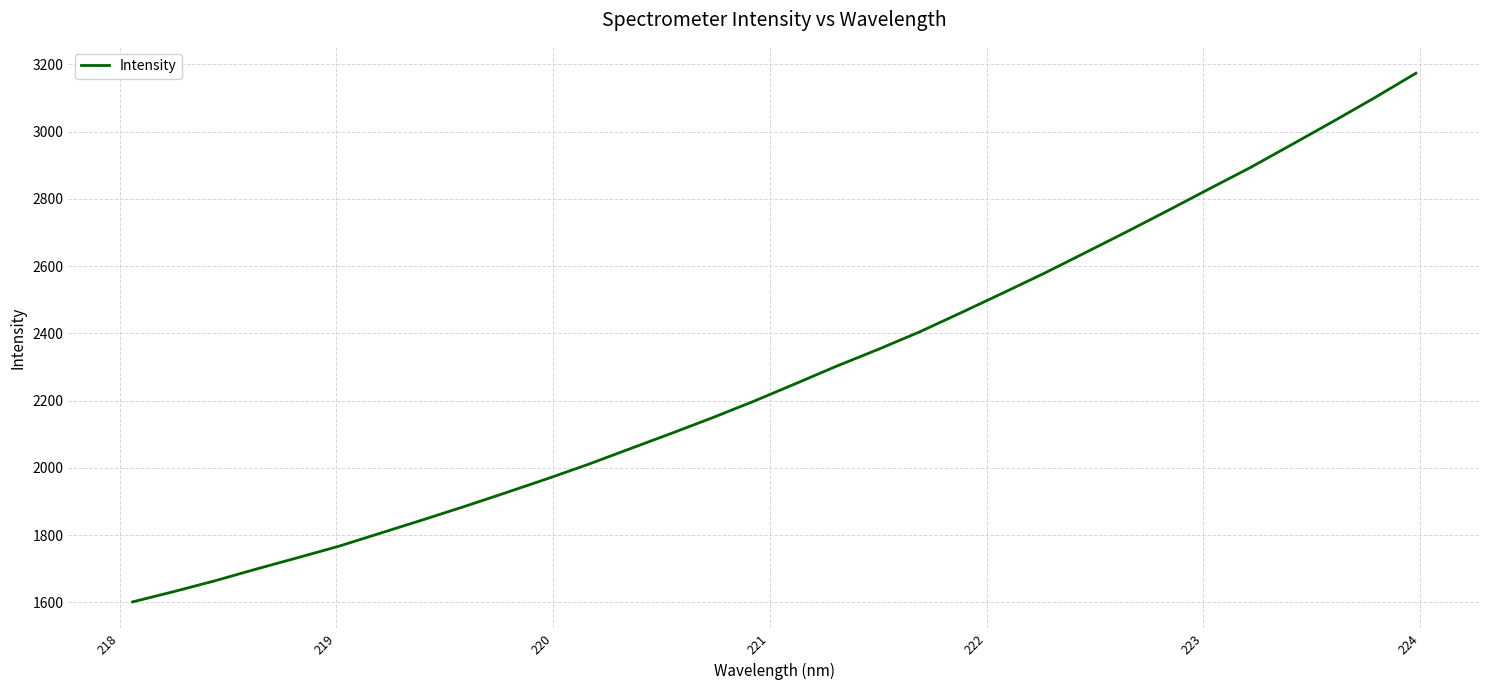

What is the smallest value displayed?

1601.4